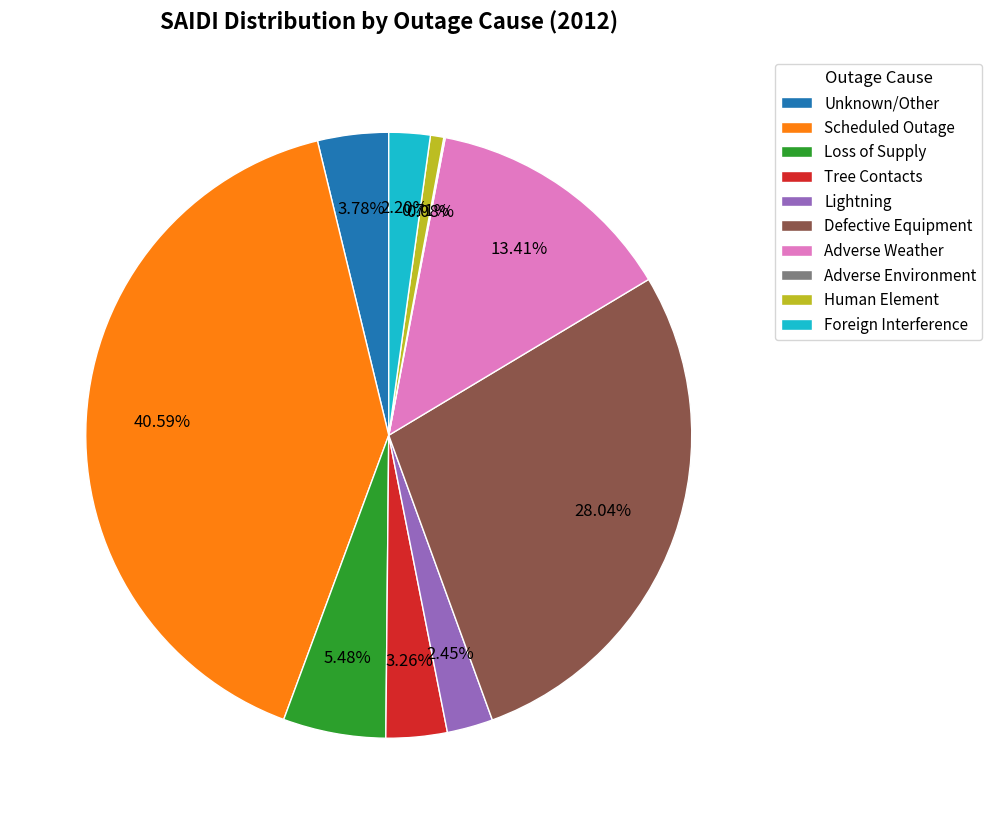

Is it true that Defective Equipment is 28% of the pie?

True